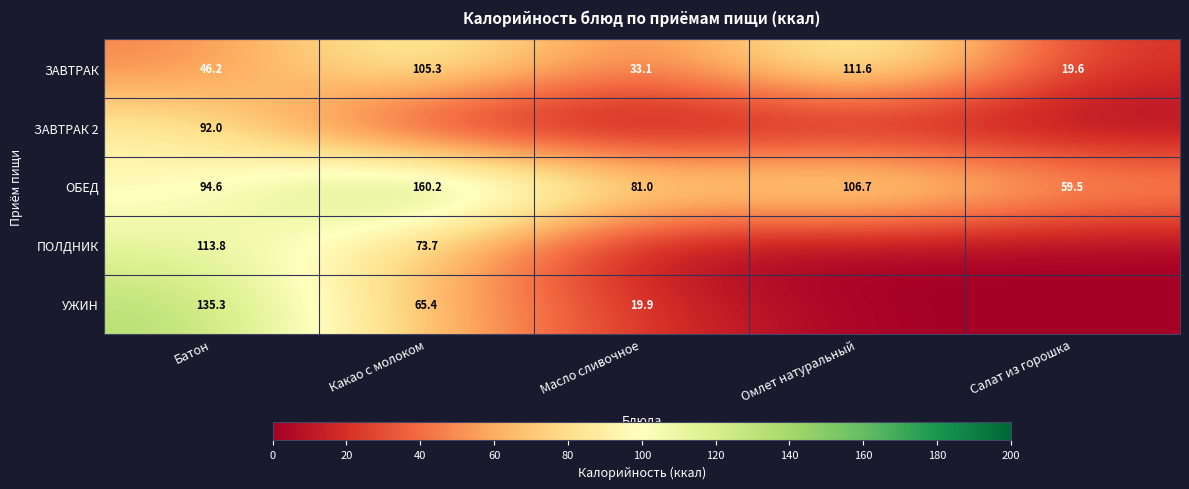

What is the sum of the ОБЕД values at Батон and Какао с молоком?

254.8